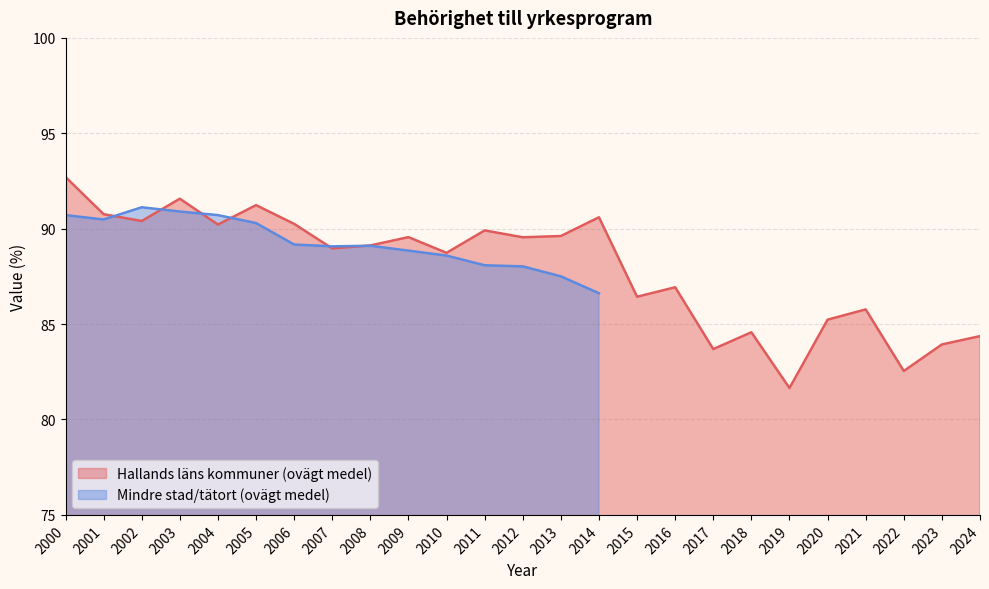

At which label does the data first exceed 89?

2000